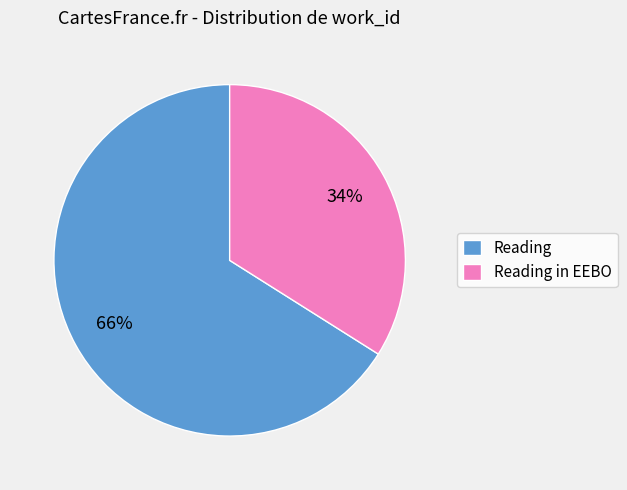

To the nearest percent, what percentage of the pie is Reading in EEBO?

34%